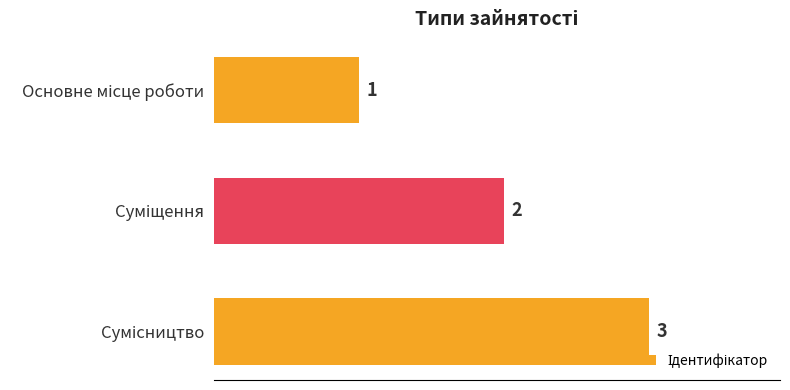

What is the value of the 2nd bar from the top?

2